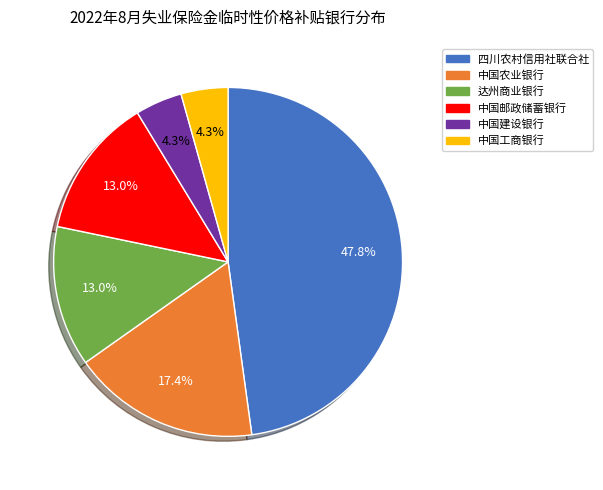

What is the largest slice in the pie chart?

四川农村信用社联合社